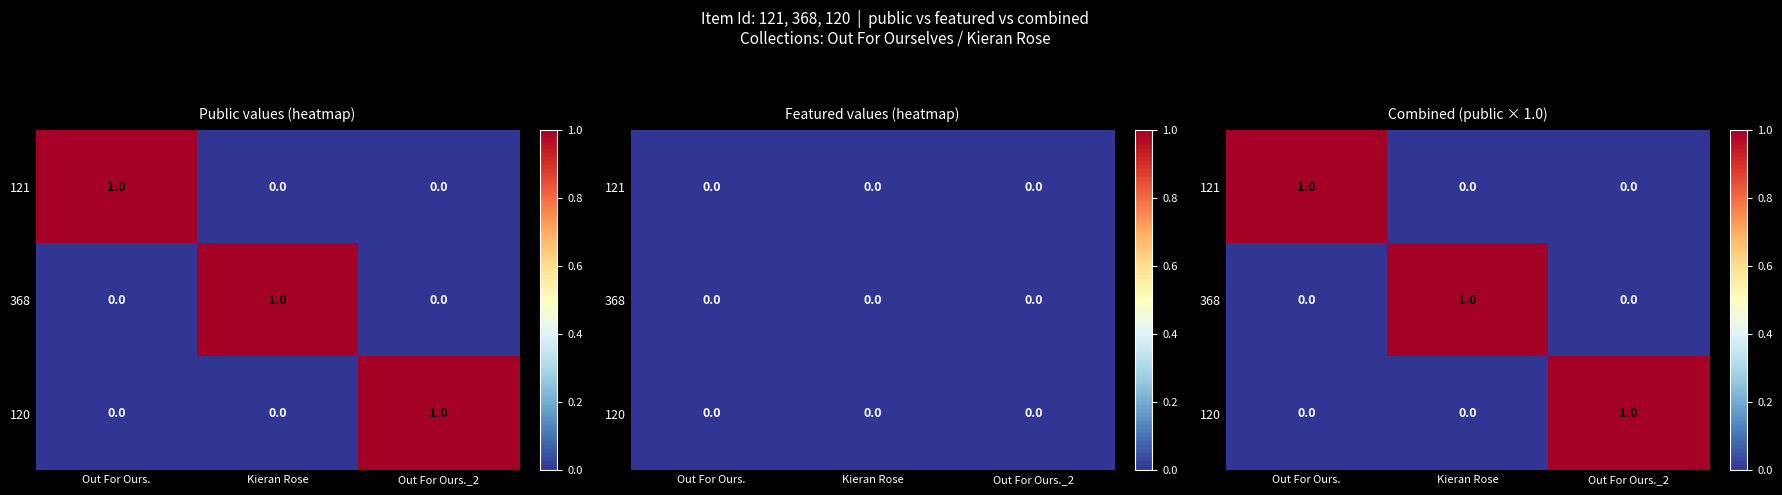

How many data points does each series have?

3